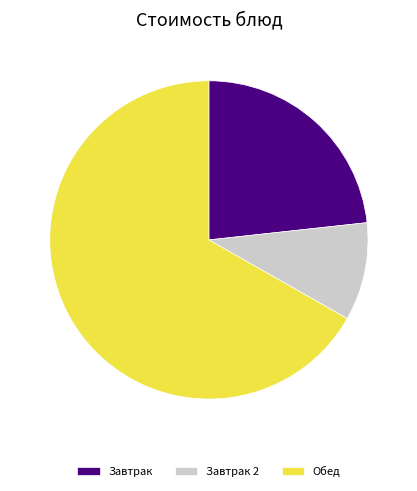

Does any single category account for the majority?

Yes